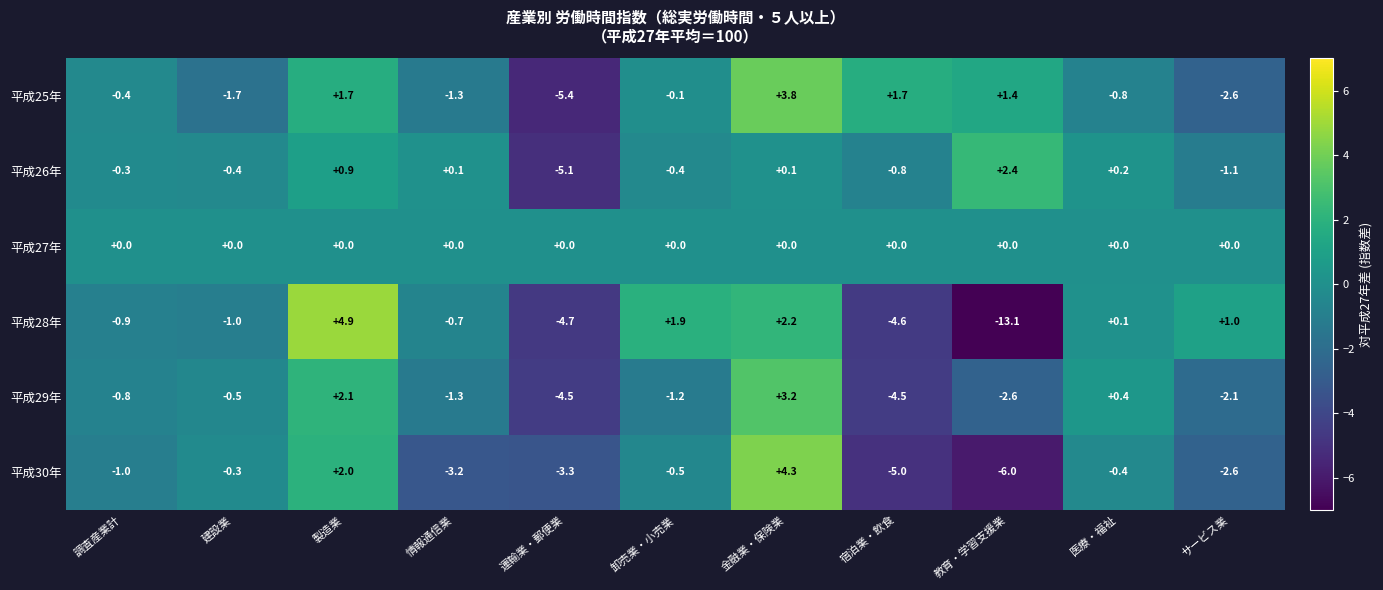

Where is 平成30年 nearest to the value 0?

建設業